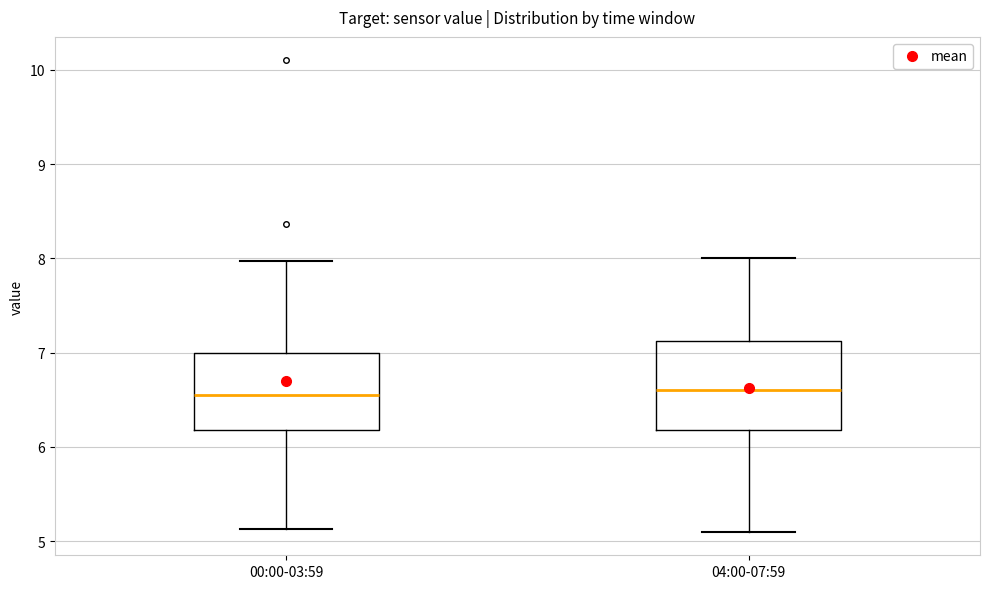

Comparing the boxes themselves (not the whiskers), which one is the tallest?

04:00-07:59